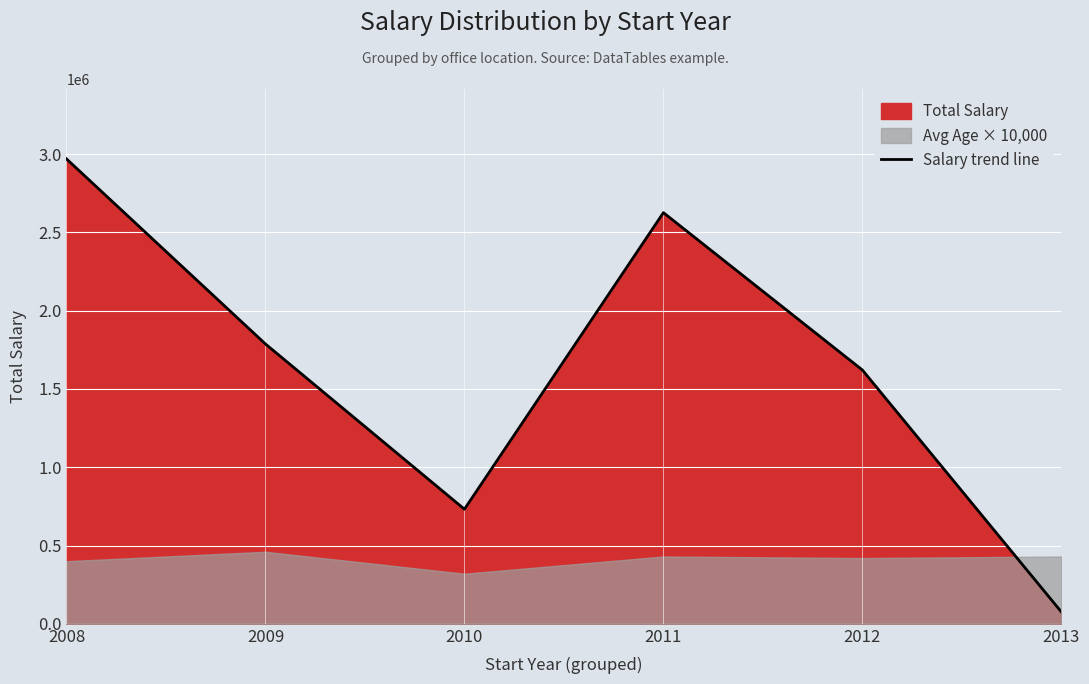

True or false: the data shows 732175 at 2010.

True